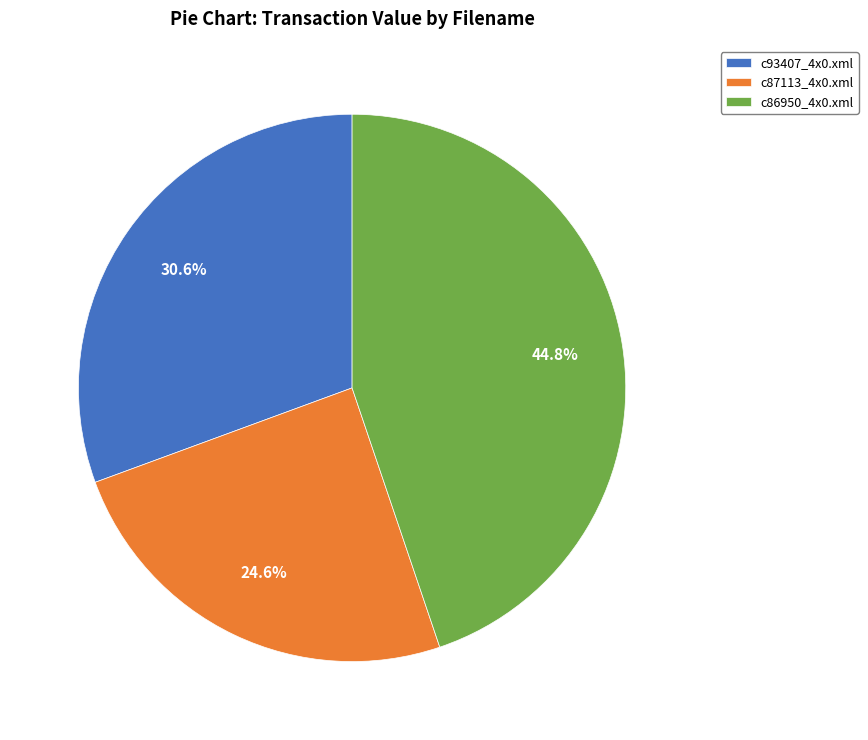

Count the number of slices in the pie.

3